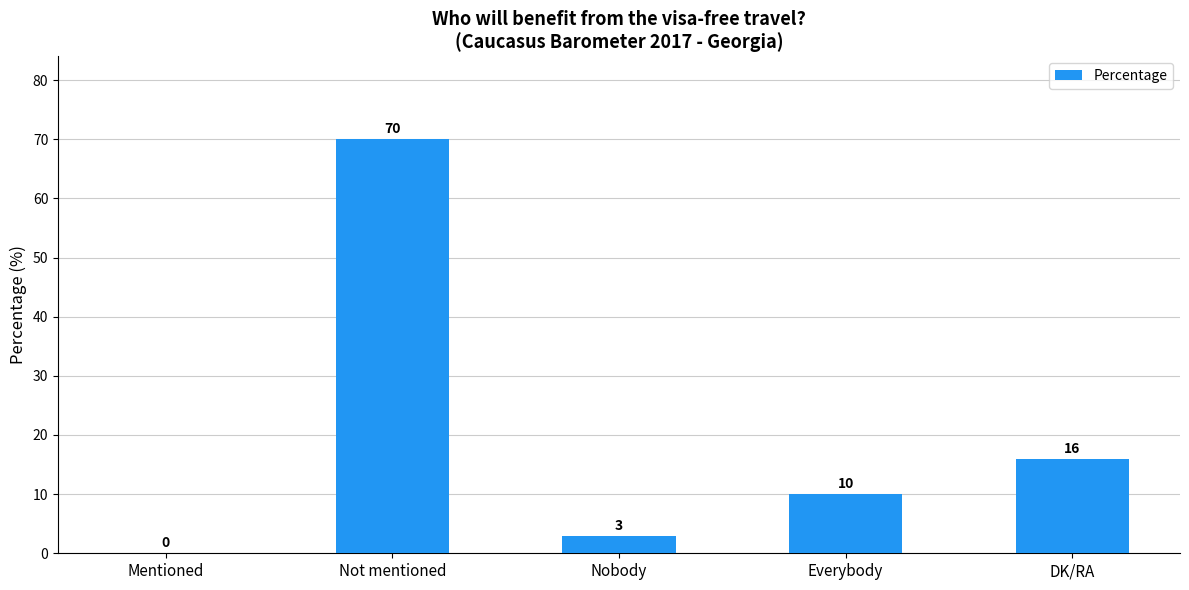

What is the greatest value displayed?

70